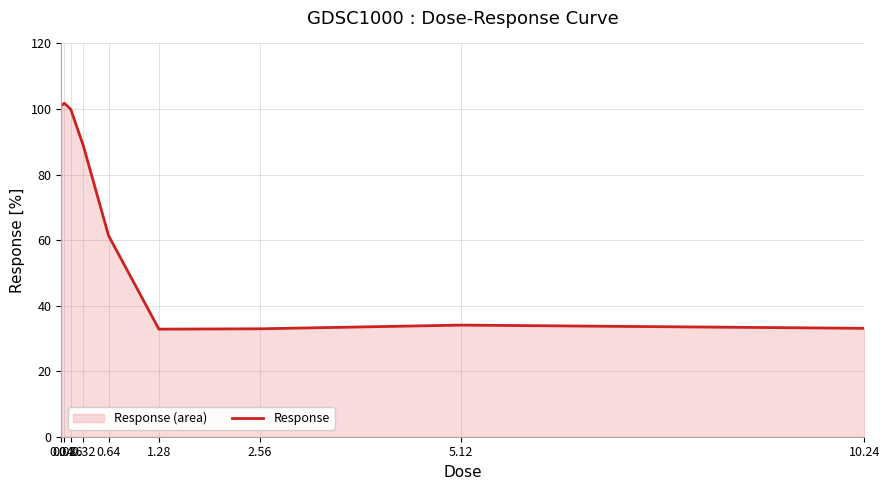

List the labels in order of value, smallest first.

1.28, 2.56, 10.24, 5.12, 0.64, 0.32, 0.16, 0.04, 0.08